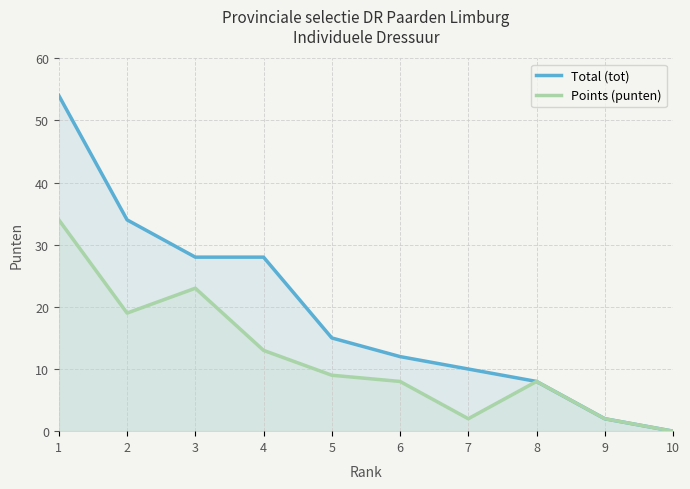

Does the chart have visible grid lines?

Yes